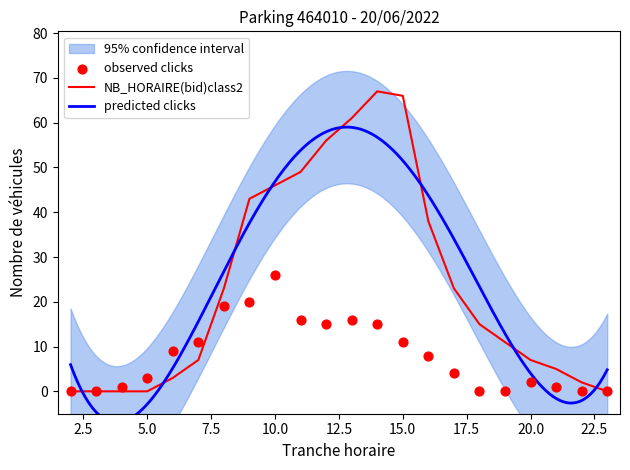

Is the value of NB_ABONNE at 17 greater than the value of NB_HORAIRE at 2?

Yes